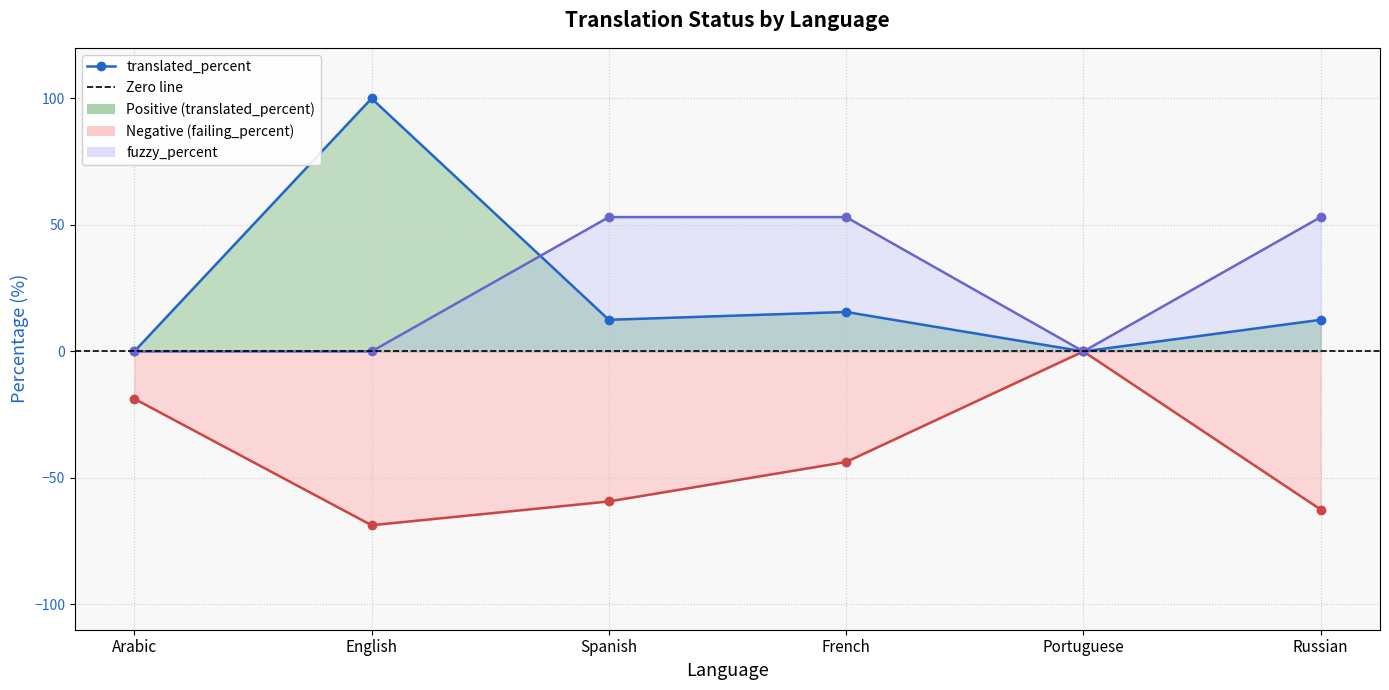

Which series has the largest range (max minus min)?

translated_percent